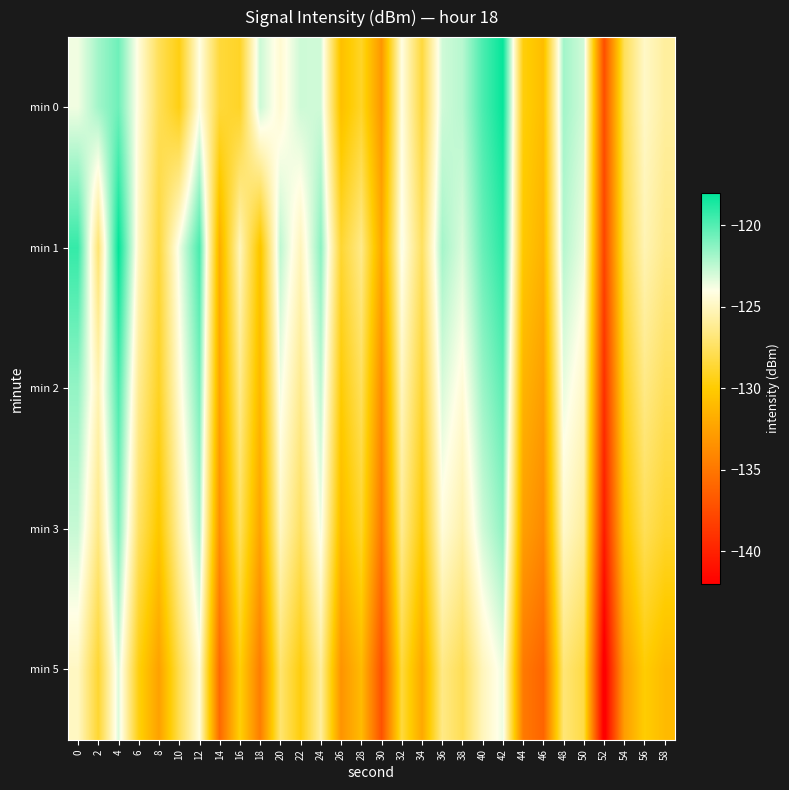

Between 18 and 36, which is larger?

18